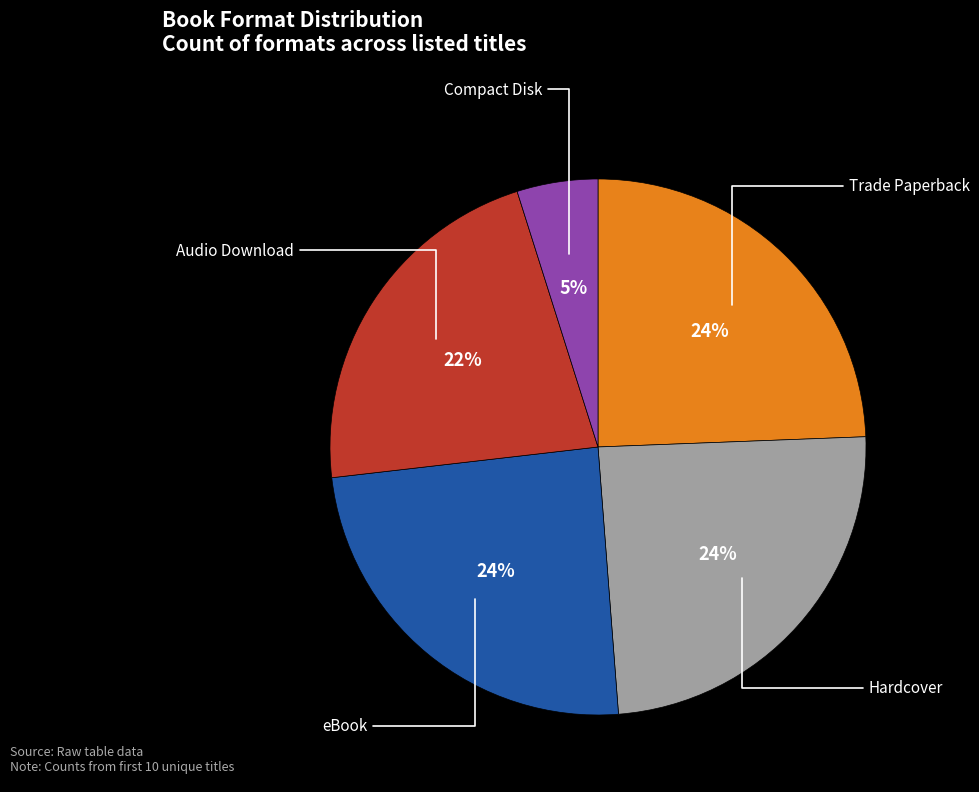

To the nearest percent, what is the average slice percentage?

20%